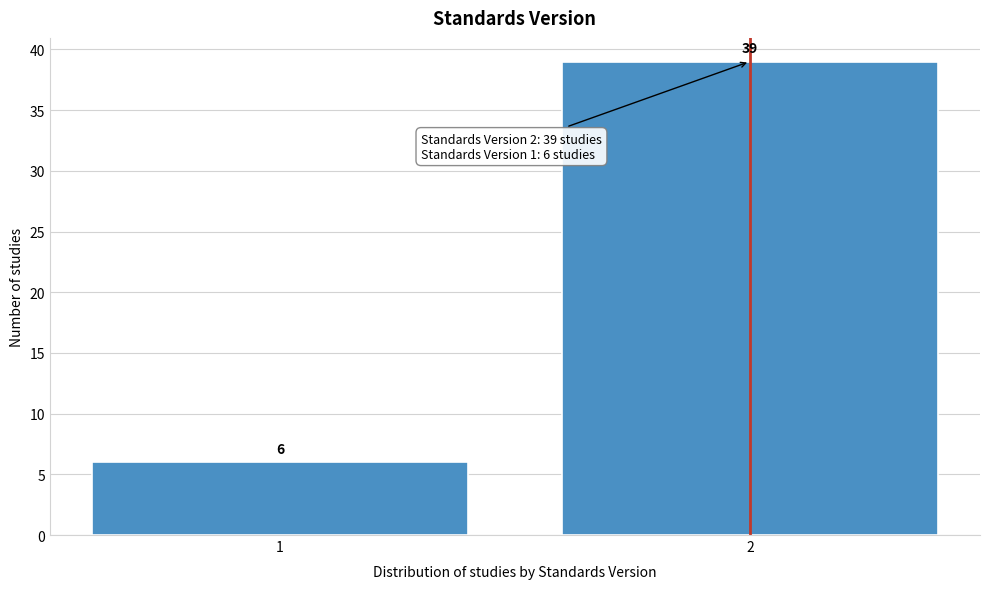

Reading right to left, extract all data points from this chart.

39	6